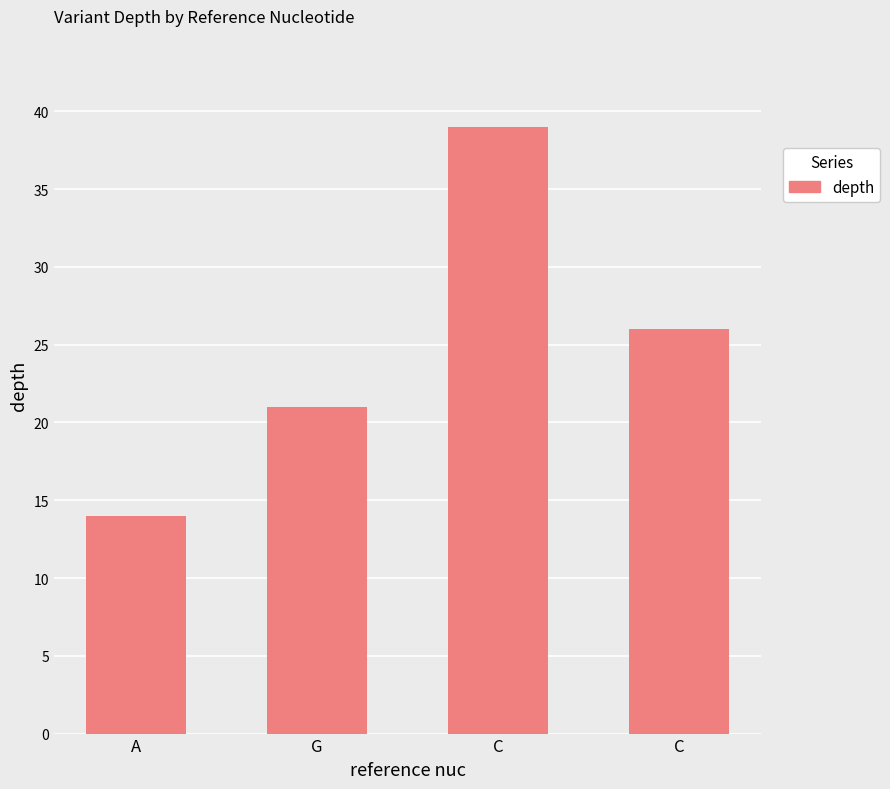

How many values are below 26?

2